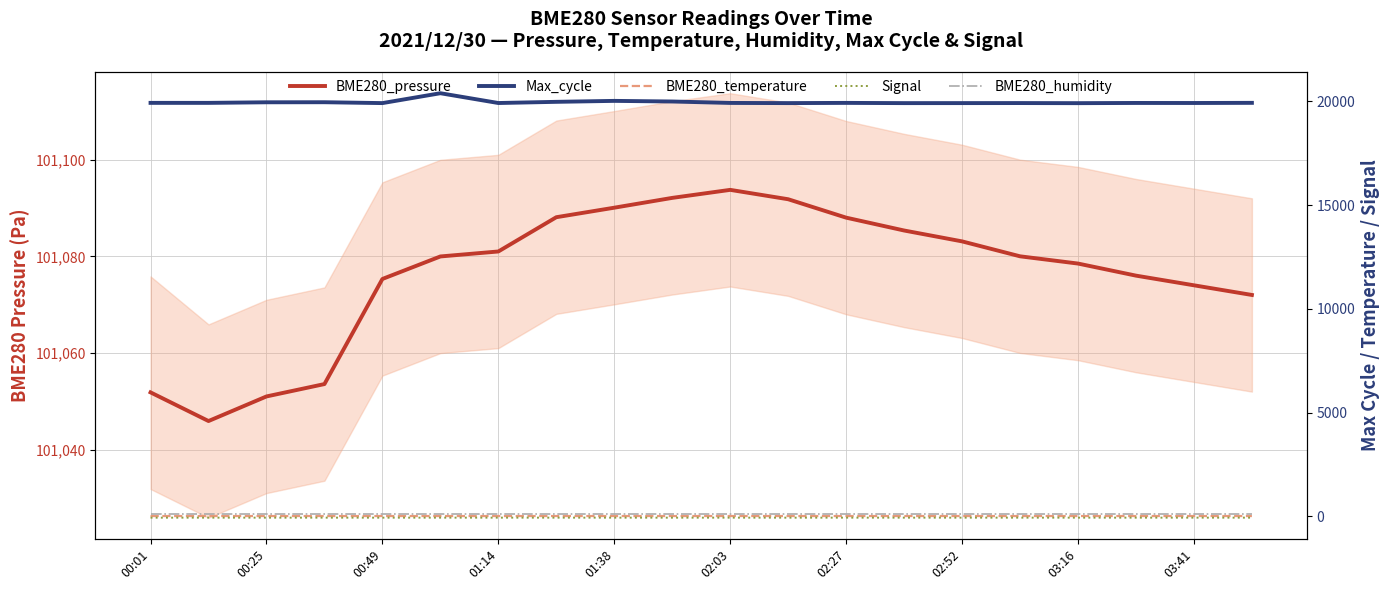

How many lines are shown in the chart?

5